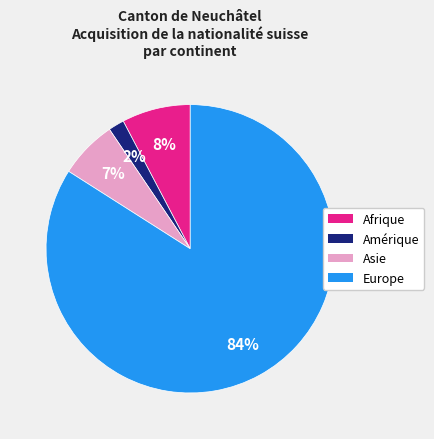

Is there a majority slice in this chart?

Yes